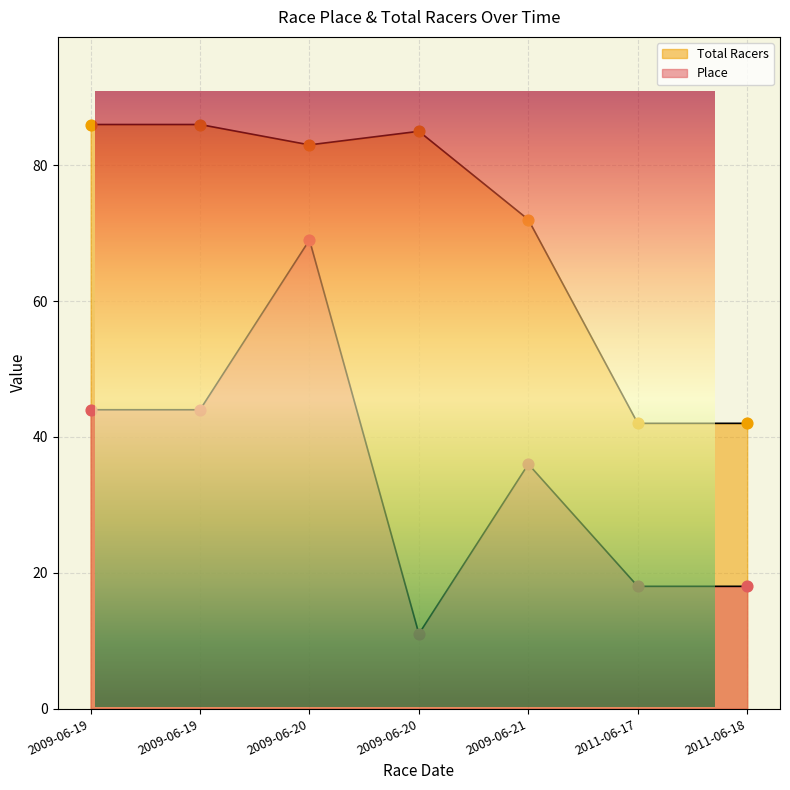

Which series reaches the minimum Y coordinate?

Place